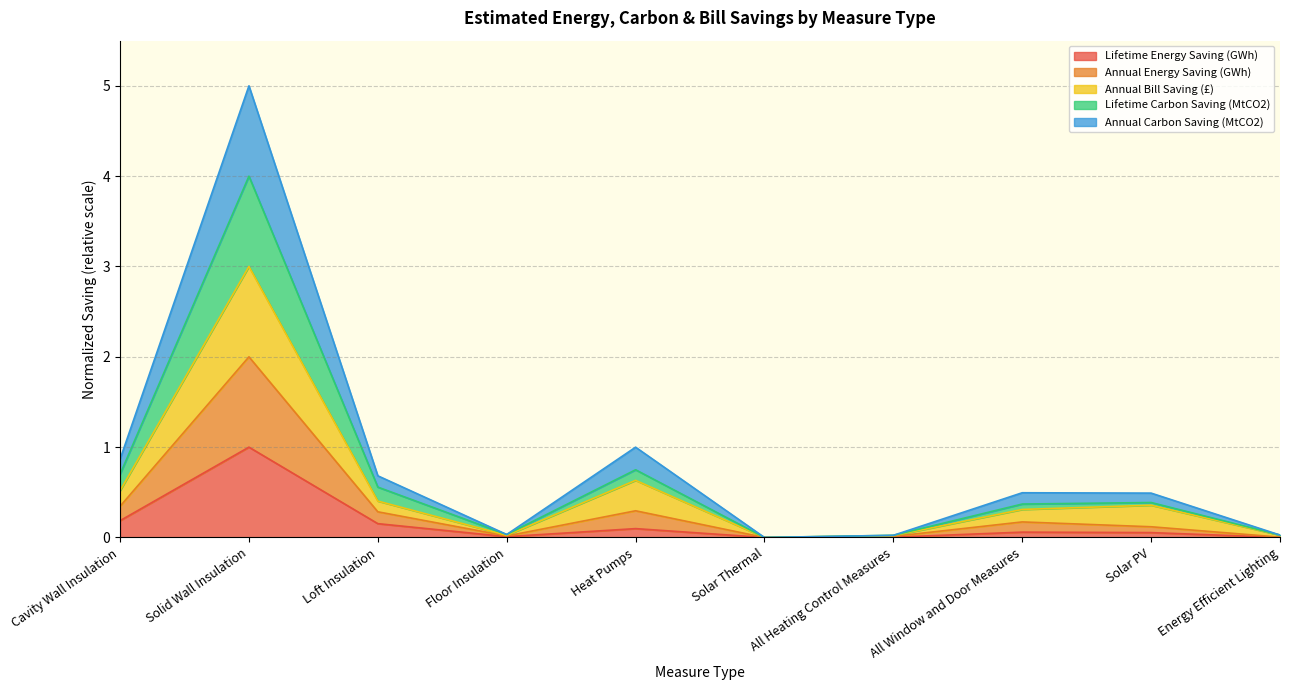

How many data points does each series have?

10